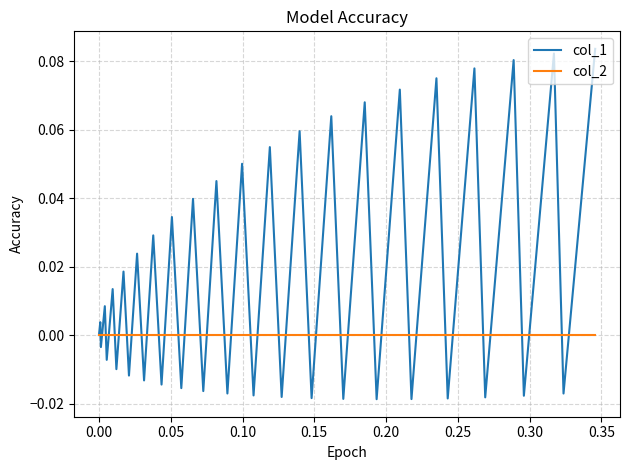

Which series has the widest spread of values?

col_1